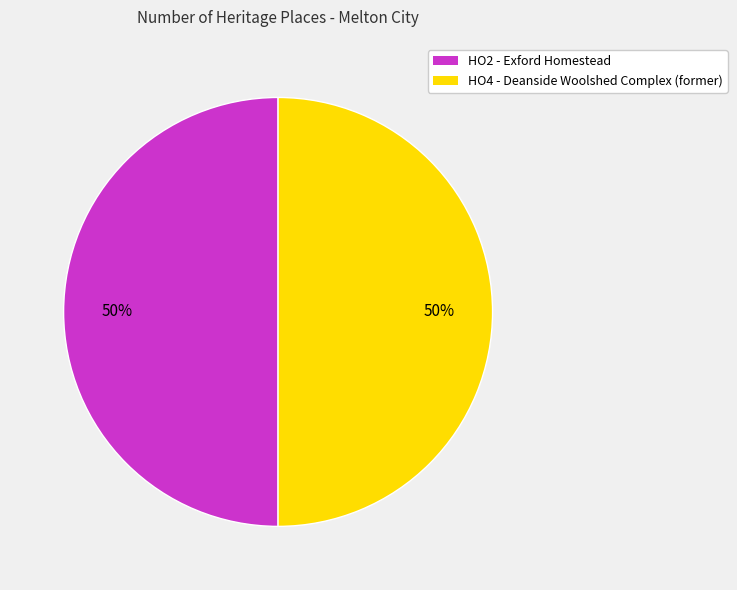

Approximately how many times larger is the value at HO2 - Exford Homestead compared to HO4 - Deanside Woolshed Complex (former)?

1.0